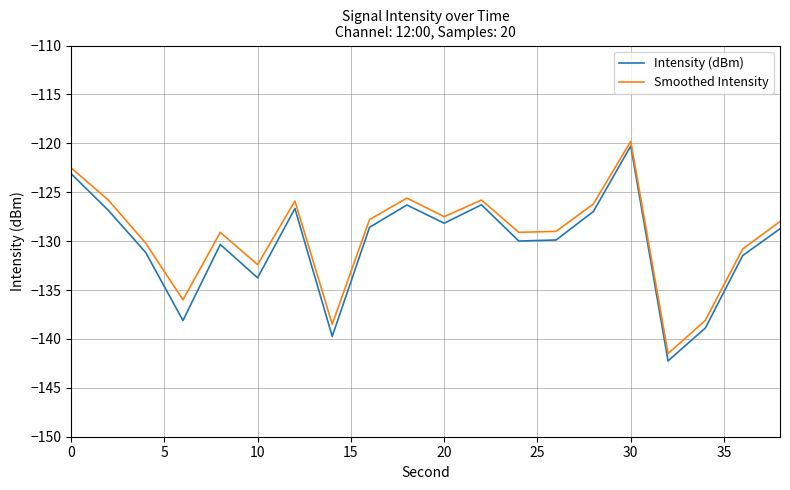

Which series has the widest spread of values?

Intensity (dBm)